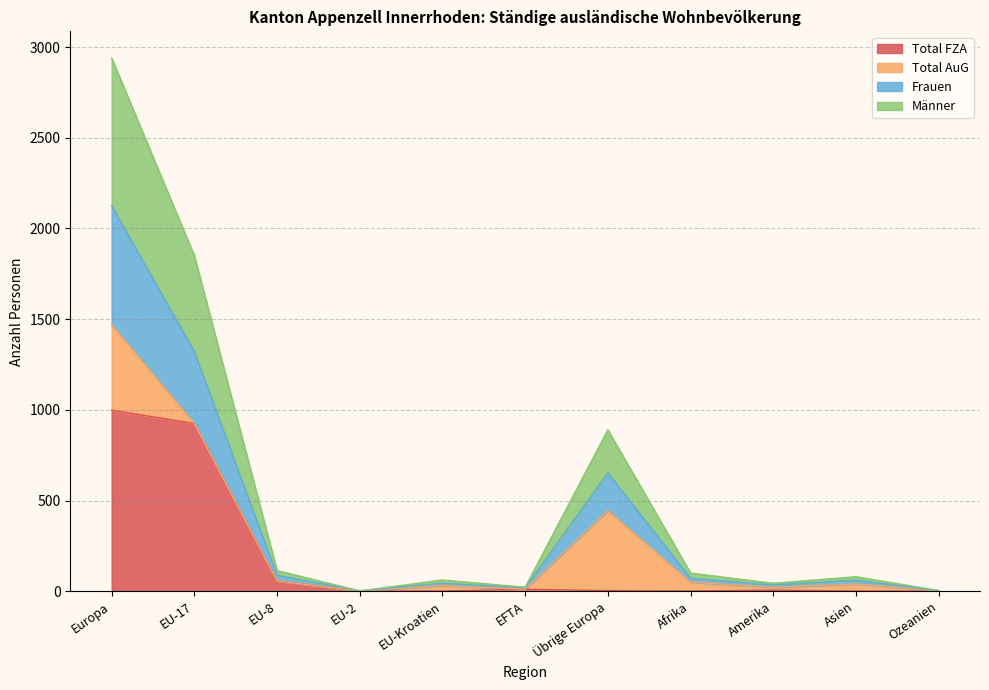

What is the highest value of the Total FZA series?

998